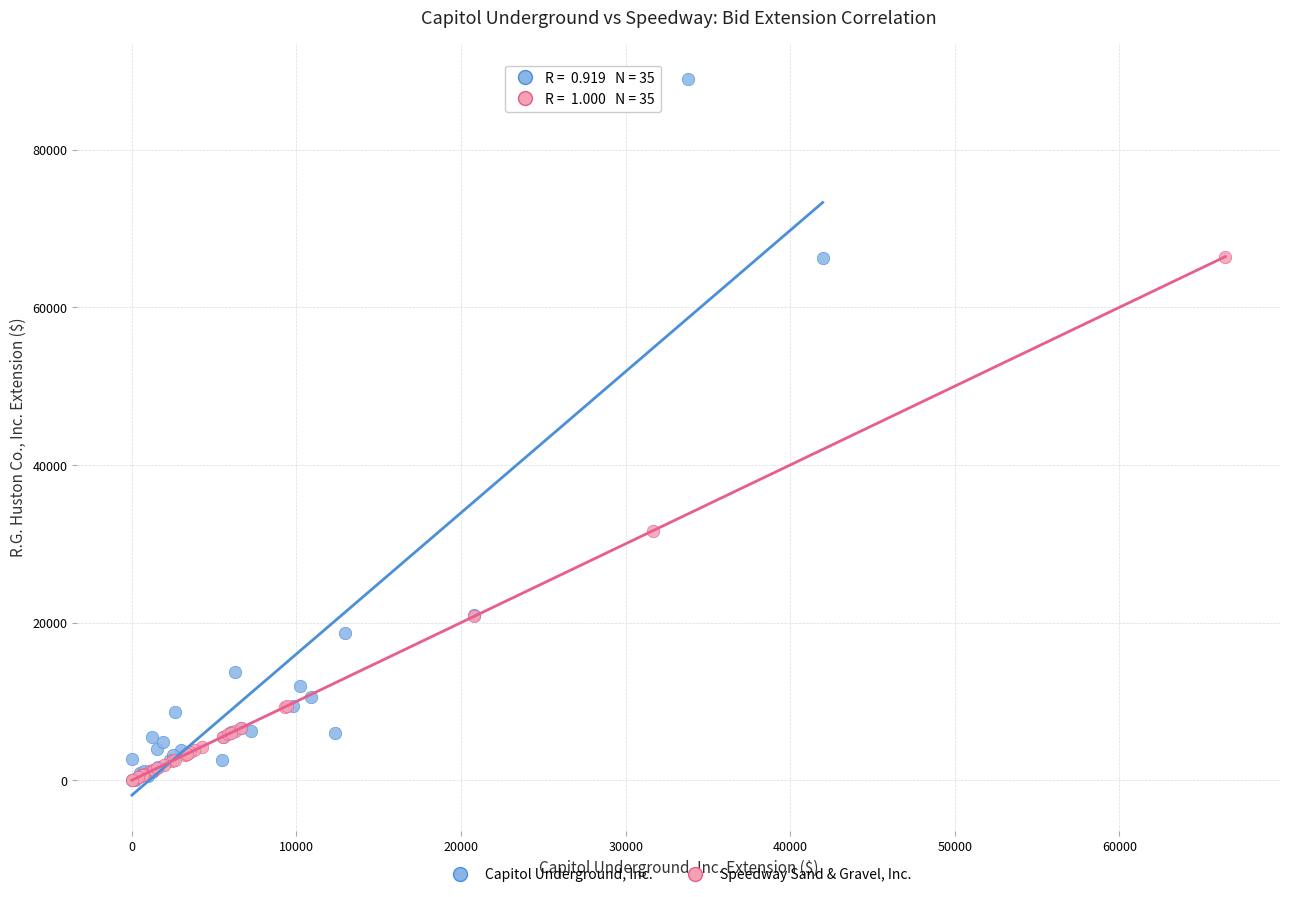

Which series has the widest spread of Y values?

Capitol Underground, Inc.